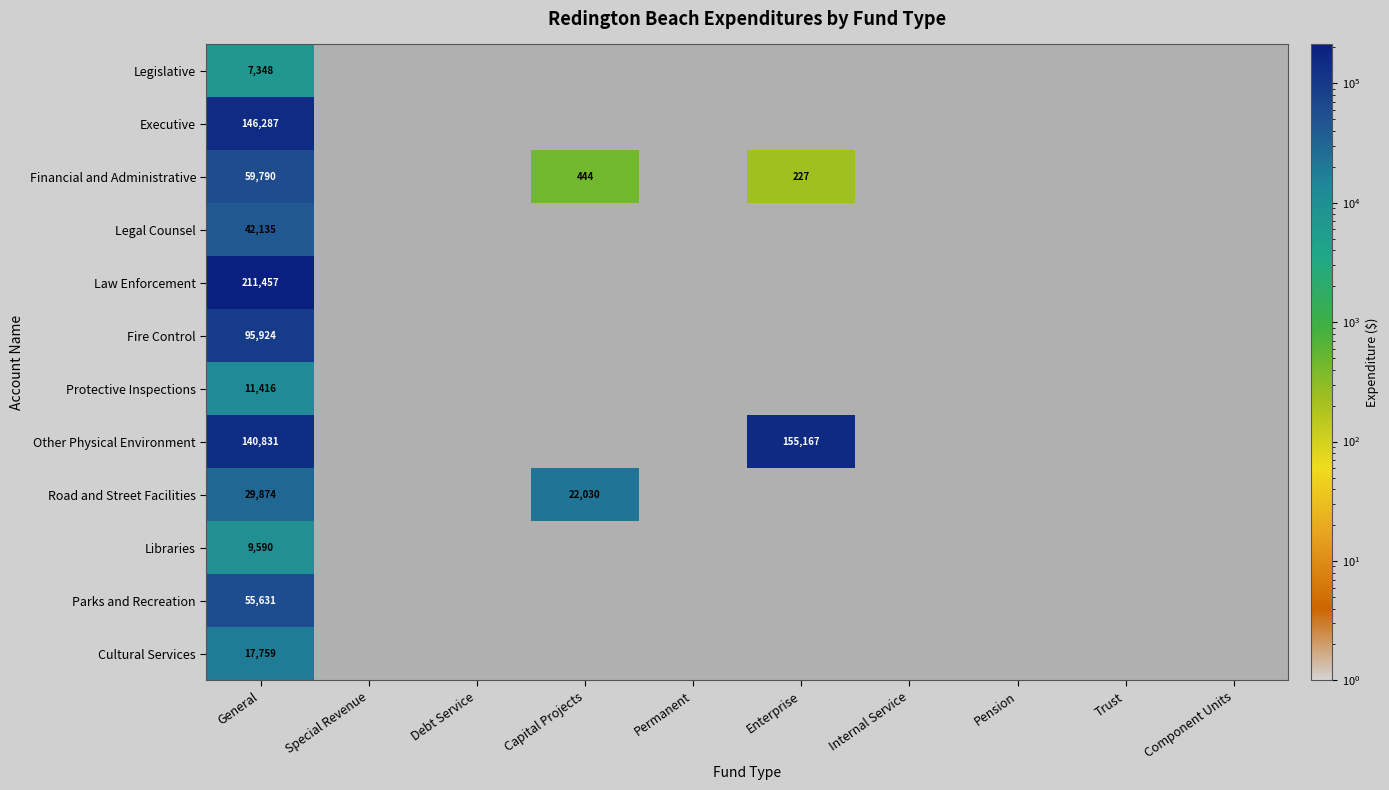

At which category does the chart reach its minimum across all series?

Enterprise